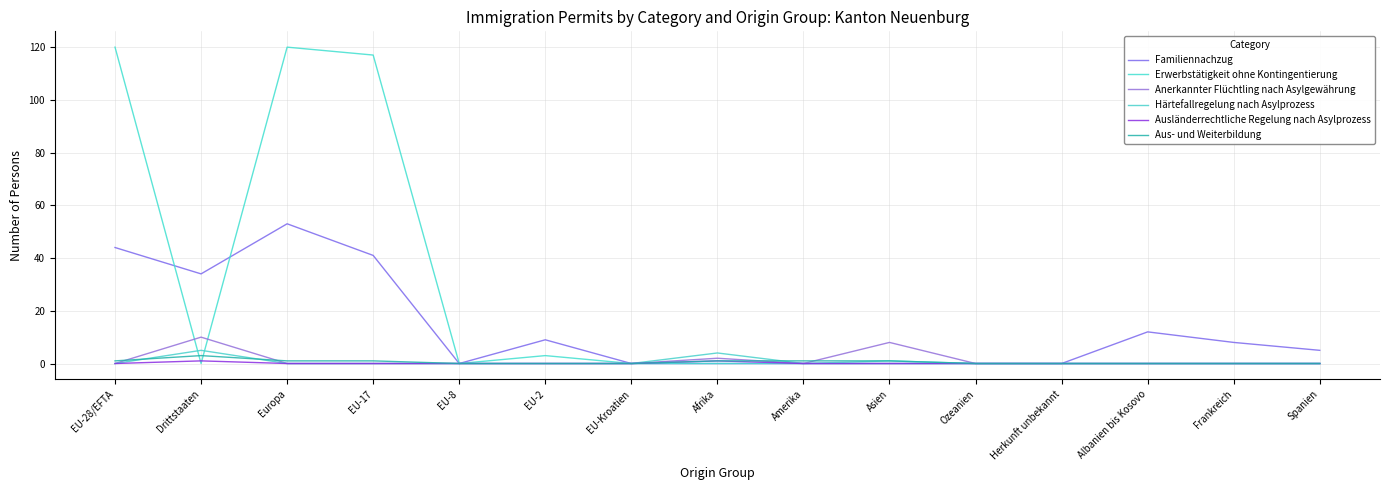

Reading left to right, list all the values displayed in this chart.

Familiennachzug: 44	34	53	41	0	9	0	0	0	0	0	0	12	8	5
Erwerbstätigkeit ohne Kontingentierung: 120	0	120	117	0	3	0	0	0	0	0	0	0	0	0
Anerkannter Flüchtling nach Asylgewährung: 0	10	0	0	0	0	0	2	0	8	0	0	0	0	0
Härtefallregelung nach Asylprozess: 0	5	0	0	0	0	0	4	0	1	0	0	0	0	0
Ausländerrechtliche Regelung nach Asylprozess: 0	1	0	0	0	0	0	1	0	0	0	0	0	0	0
Aus- und Weiterbildung: 1	3	1	1	0	0	0	1	1	1	0	0	0	0	0